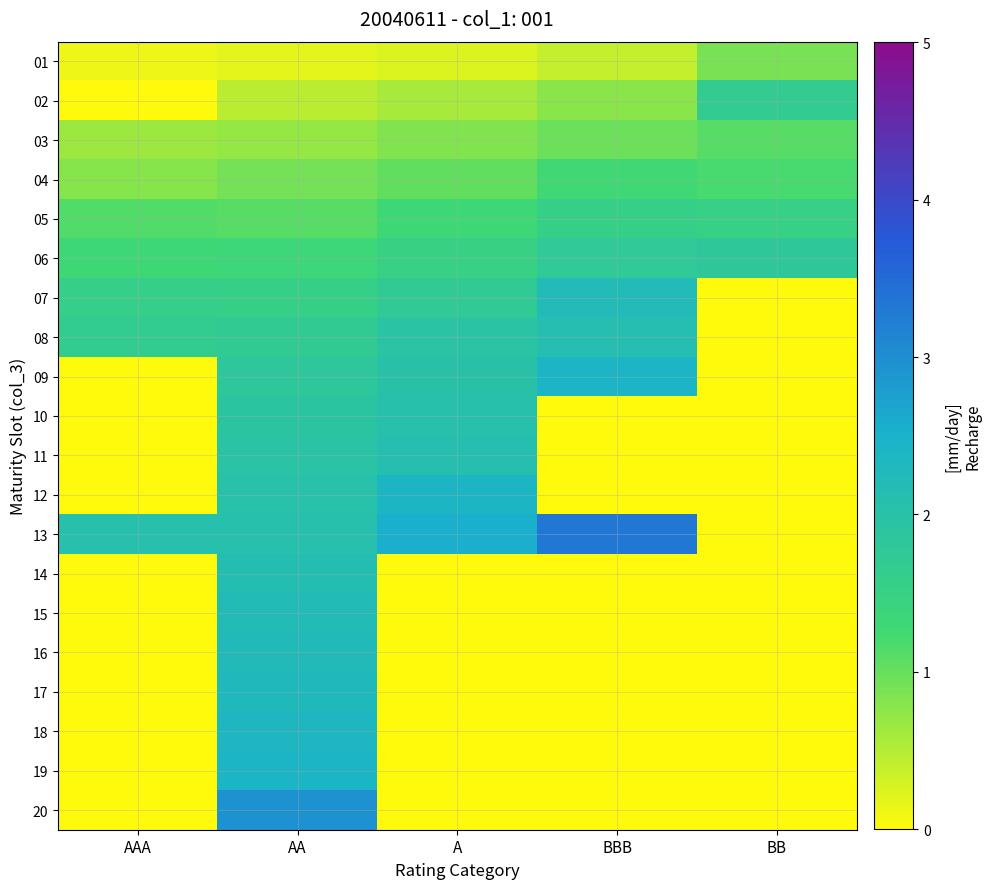

Count the number of data series in this chart.

20